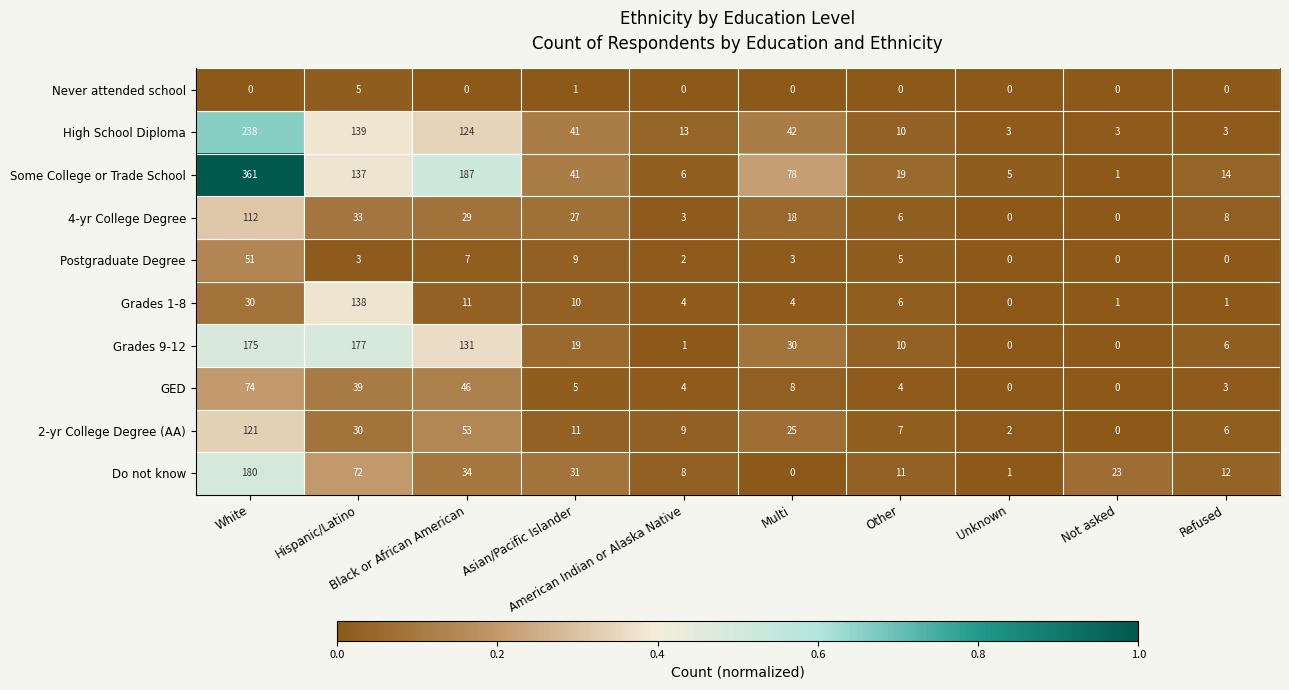

What is the difference between the maximum and second lowest values in the 4-yr College Degree series?

112